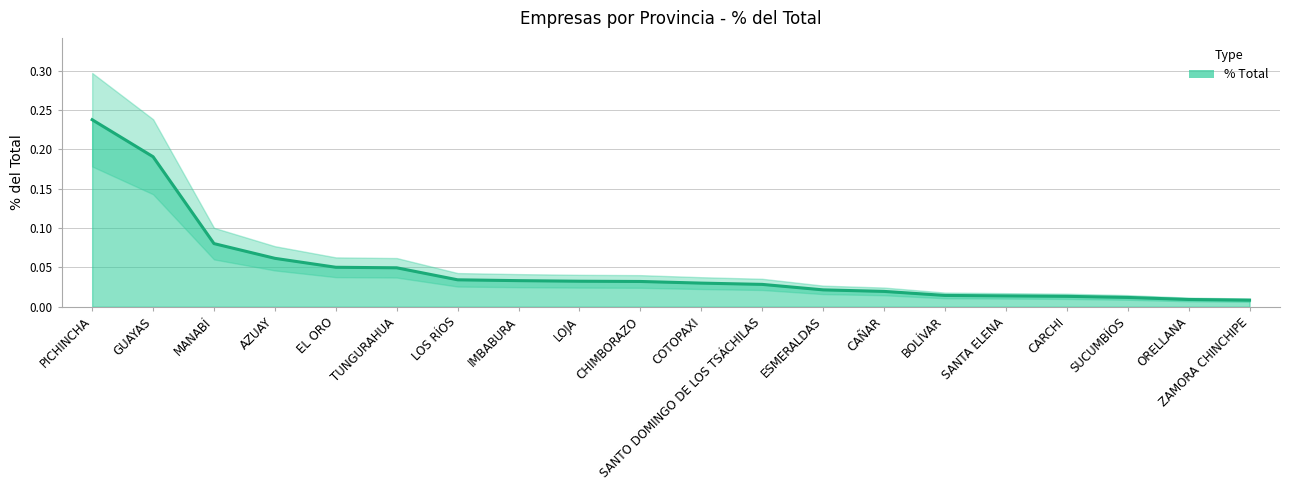

List the labels in order of value, largest first.

PICHINCHA, GUAYAS, MANABÍ, AZUAY, EL ORO, TUNGURAHUA, LOS RÍOS, IMBABURA, LOJA, CHIMBORAZO, COTOPAXI, SANTO DOMINGO DE LOS TSÁCHILAS, ESMERALDAS, CAÑAR, BOLÍVAR, SANTA ELENA, CARCHI, SUCUMBÍOS, ORELLANA, ZAMORA CHINCHIPE